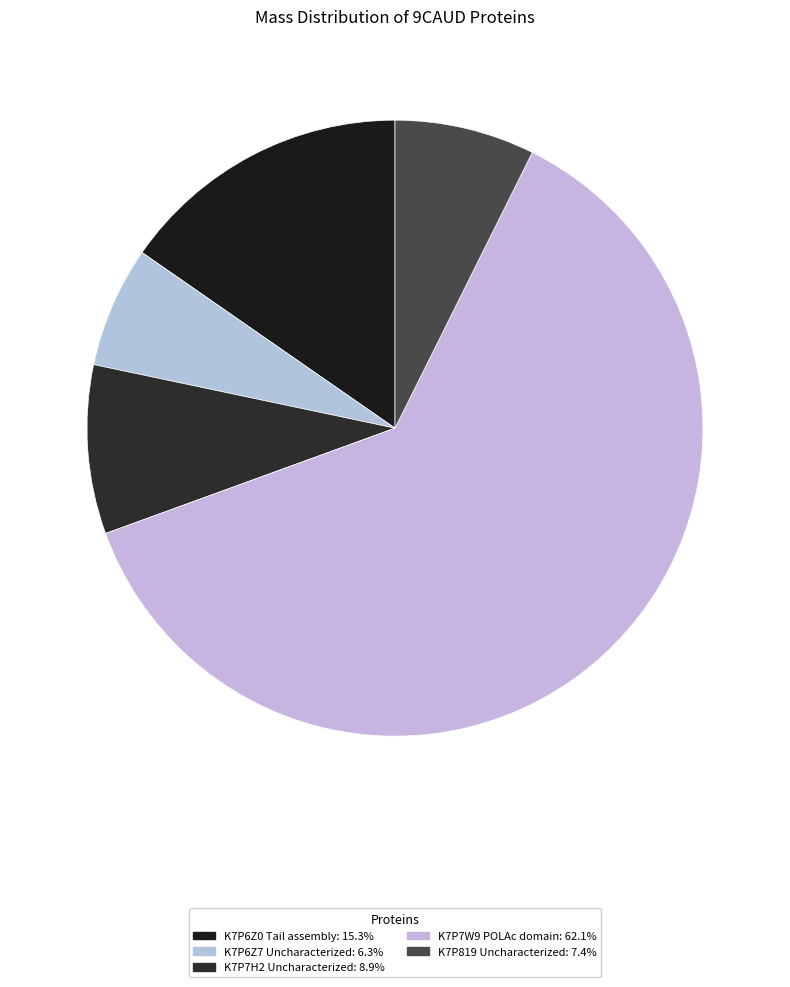

To the nearest percent, what portion does K7P819 Uncharacterized represent?

7%